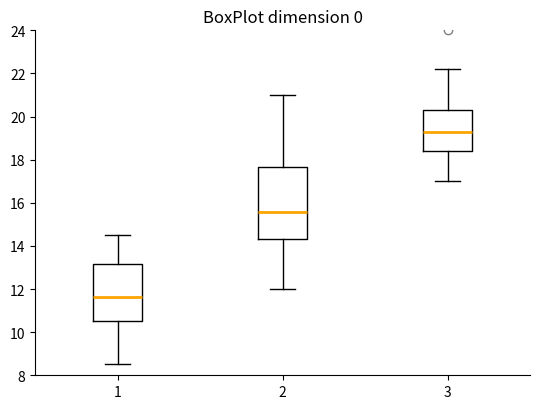

Reading left to right, read every box against the y-axis: the position of its median line, the range the box covers, and the ends of its whiskers. The values are not printed on the chart, so give them approximately, as read against the axis.

1: median 11.6, box 10.6 to 13.2, whiskers 8.6 to 14.6
2: median 15.6, box 14.4 to 17.6, whiskers 12.0 to 21.0
3: median 19.2, box 18.4 to 20.2, whiskers 17.0 to 22.2